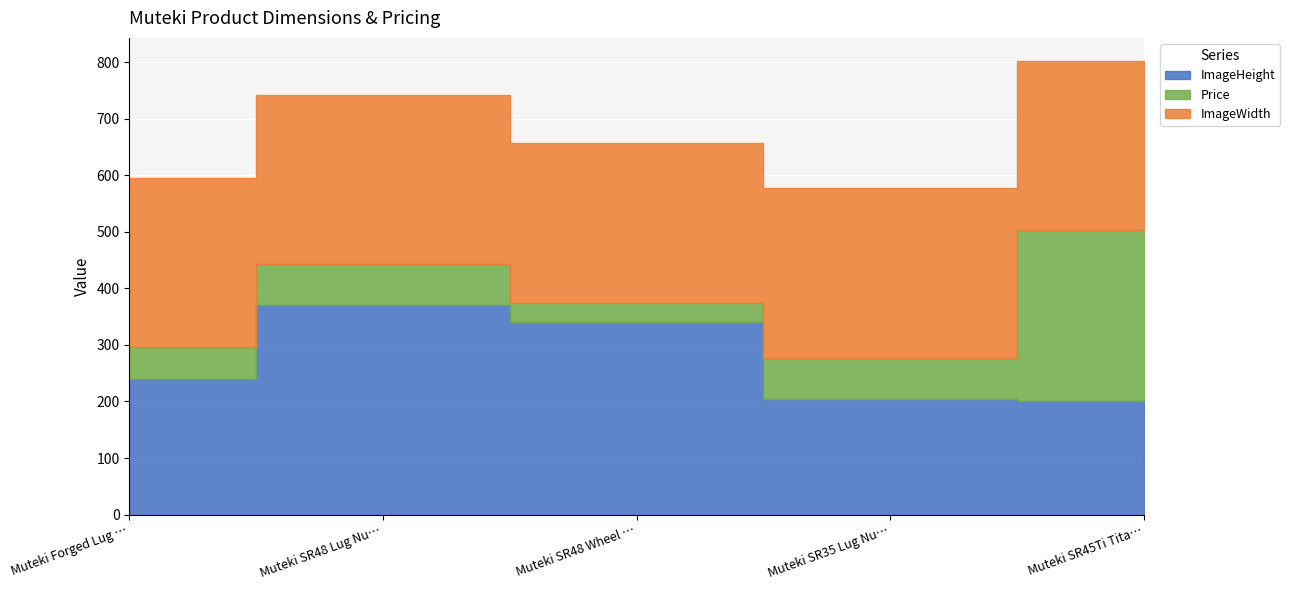

Does the chart display data point markers on the line(s)?

No